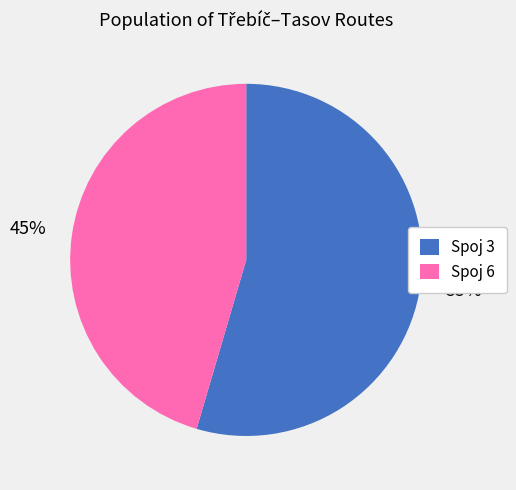

Is there any slice that represents more than half of the pie?

Yes